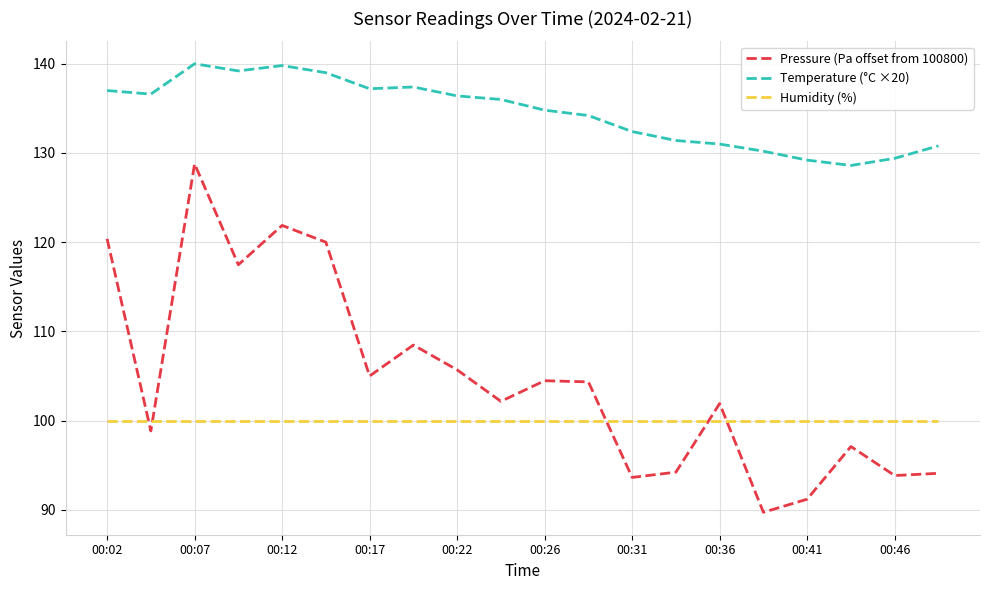

What is the difference between the maximum and minimum values in the Temperature (°C ×20) series?

11.4